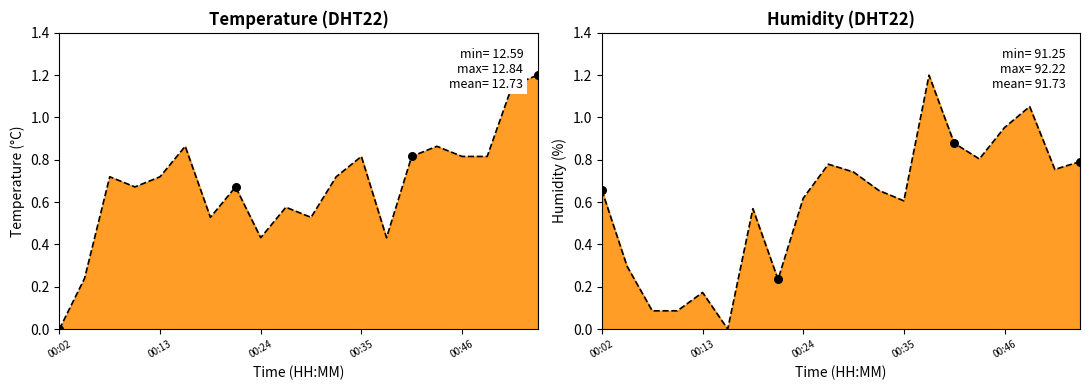

Which series has the largest total across all categories?

temperature